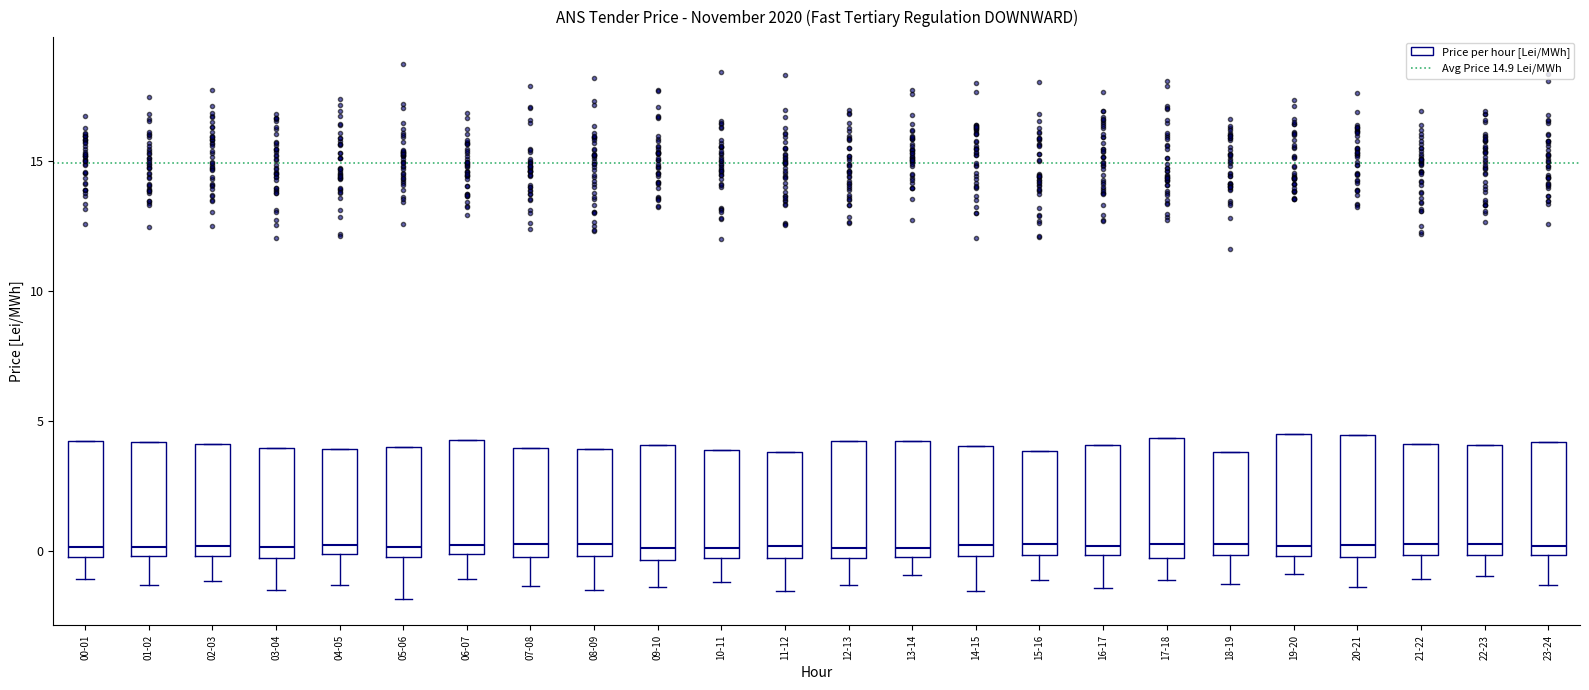

Reading left to right, read every box against the y-axis: the position of its median line, the range the box covers, and the ends of its whiskers. The values are not printed on the chart, so give them approximately, as read against the axis.

00-01: median 0.0 (just above the box's lower edge), box 0.0 to 4.0, whiskers -1.0 to 4.0
01-02: median 0.0 (just above the box's lower edge), box 0.0 to 4.0, whiskers -1.5 to 4.0
02-03: median 0.0 (just above the box's lower edge), box 0.0 to 4.0, whiskers -1.0 to 4.0
03-04: median 0.0, box -0.5 to 4.0, whiskers -1.5 to 4.0
04-05: median 0.0 (just above the box's lower edge), box 0.0 to 4.0, whiskers -1.5 to 4.0
05-06: median 0.0 (just above the box's lower edge), box 0.0 to 4.0, whiskers -2.0 to 4.0
06-07: median 0.5, box 0.0 to 4.5, whiskers -1.0 to 4.5
07-08: median 0.5, box 0.0 to 4.0, whiskers -1.5 to 4.0
08-09: median 0.5, box 0.0 to 4.0, whiskers -1.5 to 4.0
09-10: median 0.0, box -0.5 to 4.0, whiskers -1.5 to 4.0
10-11: median 0.0, box -0.5 to 4.0, whiskers -1.0 to 4.0
11-12: median 0.0, box -0.5 to 4.0, whiskers -1.5 to 4.0
12-13: median 0.0, box -0.5 to 4.0, whiskers -1.5 to 4.0
13-14: median 0.0 (just above the box's lower edge), box 0.0 to 4.0, whiskers -1.0 to 4.0
14-15: median 0.5, box 0.0 to 4.0, whiskers -1.5 to 4.0
15-16: median 0.5, box 0.0 to 4.0, whiskers -1.0 to 4.0
16-17: median 0.0 (just above the box's lower edge), box 0.0 to 4.0, whiskers -1.5 to 4.0
17-18: median 0.5, box -0.5 to 4.5, whiskers -1.0 to 4.5
18-19: median 0.5, box 0.0 to 4.0, whiskers -1.5 to 4.0
19-20: median 0.0 (just above the box's lower edge), box 0.0 to 4.5, whiskers -1.0 to 4.5
20-21: median 0.0 (just above the box's lower edge), box 0.0 to 4.5, whiskers -1.5 to 4.5
21-22: median 0.5, box 0.0 to 4.0, whiskers -1.0 to 4.0
22-23: median 0.5, box 0.0 to 4.0, whiskers -1.0 to 4.0
23-24: median 0.0 (just above the box's lower edge), box 0.0 to 4.0, whiskers -1.5 to 4.0